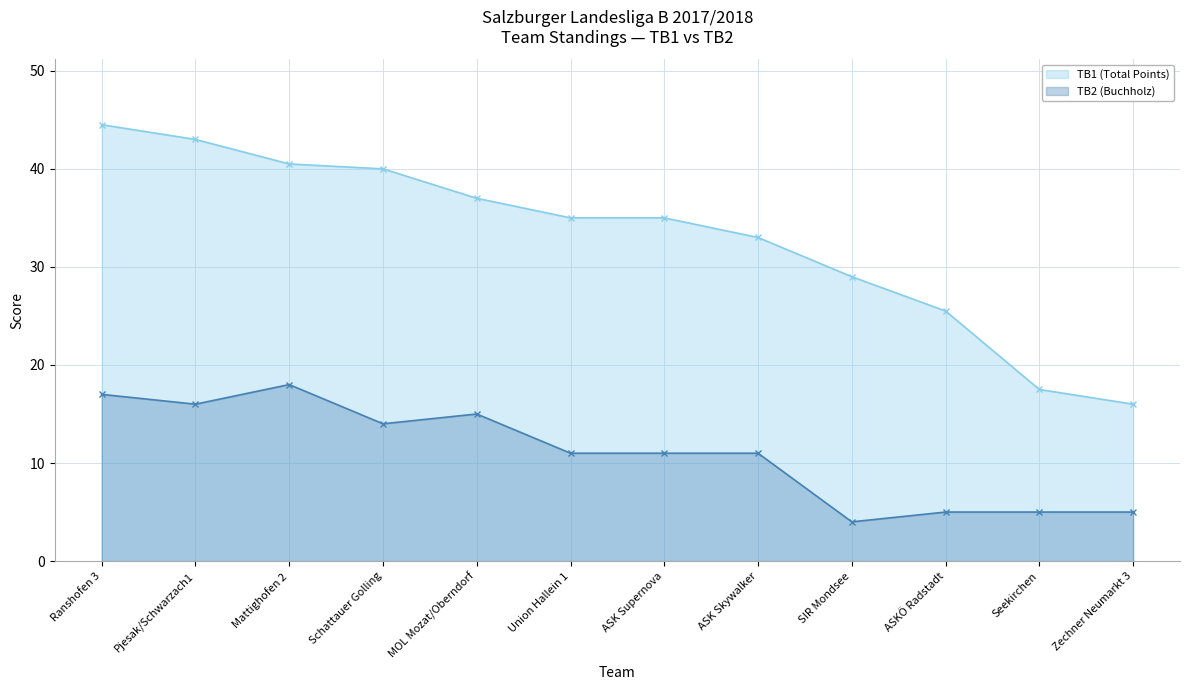

At which category is the sum across all series the highest?

Ranshofen 3